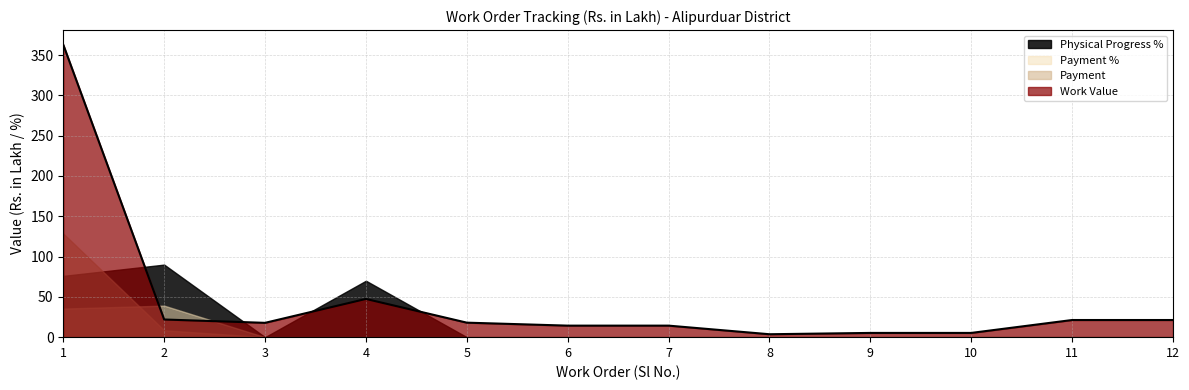

What is the sum of all Payment % values?

74.6